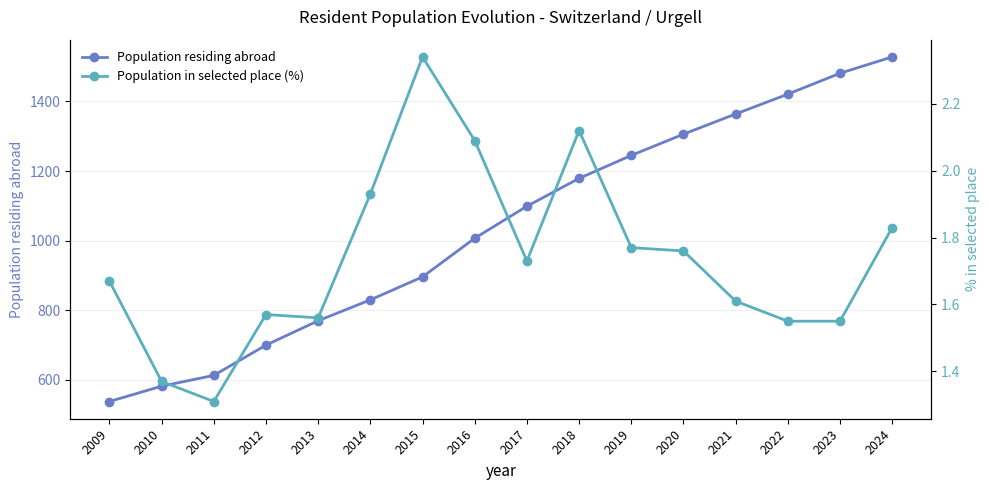

Is it true that Population in selected place (%) equals 3.4 at 2015?

False